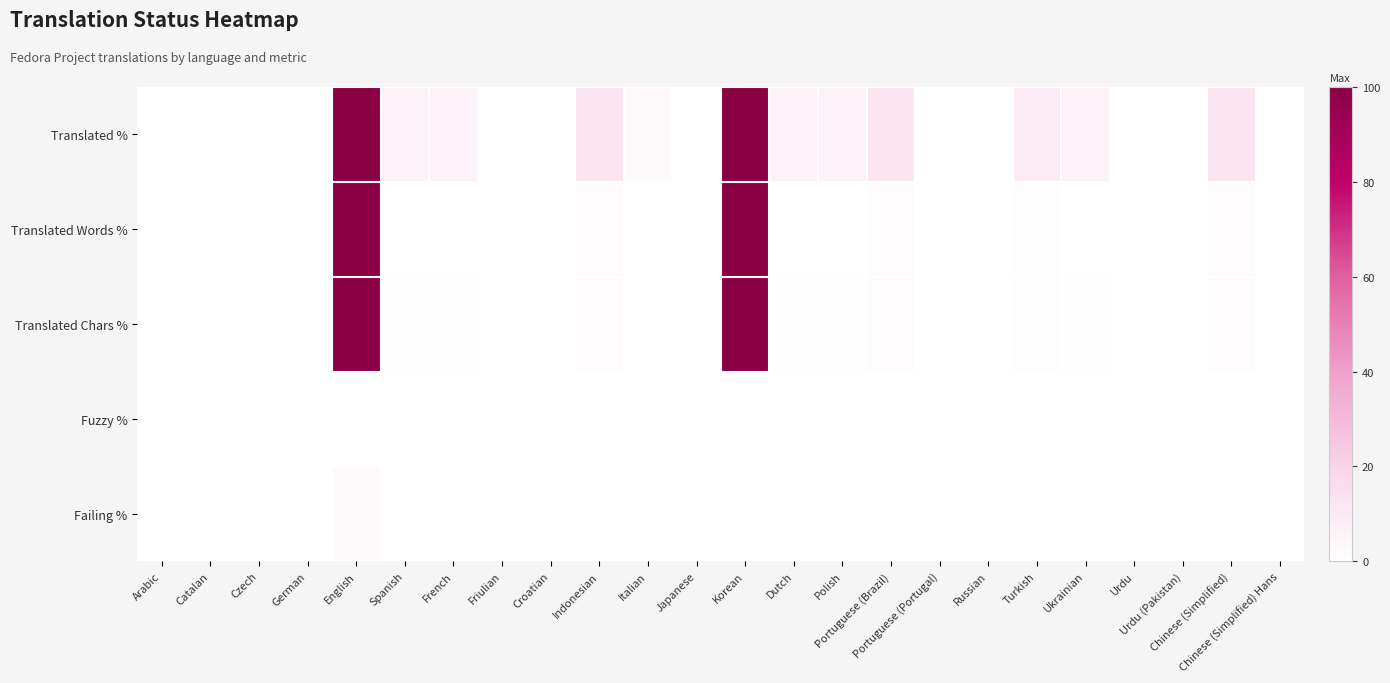

Reading right to left, what are all the values shown in this chart?

Translated %: Chinese (Simplified) Hans=0.0	Chinese (Simplified)=12.5	Urdu (Pakistan)=0.0	Urdu=0.0	Ukrainian=6.2	Turkish=9.3	Russian=0.0	Portuguese (Portugal)=0.0	Portuguese (Brazil)=12.5	Polish=6.2	Dutch=6.2	Korean=100.0	Japanese=0.0	Italian=3.1	Indonesian=12.5	Croatian=0.0	Friulian=0.0	French=6.2	Spanish=6.2	English=100.0	German=0.0	Czech=0.0	Catalan=0.0	Arabic=0.0
Translated Words %: Chinese (Simplified) Hans=0.0	Chinese (Simplified)=1.6	Urdu (Pakistan)=0.0	Urdu=0.0	Ukrainian=0.3	Turkish=1.0	Russian=0.0	Portuguese (Portugal)=0.0	Portuguese (Brazil)=1.6	Polish=0.3	Dutch=0.3	Korean=100.0	Japanese=0.0	Italian=0.1	Indonesian=1.6	Croatian=0.0	Friulian=0.0	French=0.3	Spanish=0.3	English=100.0	German=0.0	Czech=0.0	Catalan=0.0	Arabic=0.0
Translated Chars %: Chinese (Simplified) Hans=0.0	Chinese (Simplified)=1.6	Urdu (Pakistan)=0.0	Urdu=0.0	Ukrainian=0.4	Turkish=0.9	Russian=0.0	Portuguese (Portugal)=0.0	Portuguese (Brazil)=1.6	Polish=0.4	Dutch=0.4	Korean=100.0	Japanese=0.0	Italian=0.1	Indonesian=1.6	Croatian=0.0	Friulian=0.0	French=0.4	Spanish=0.4	English=100.0	German=0.0	Czech=0.0	Catalan=0.0	Arabic=0.0
Fuzzy %: Chinese (Simplified) Hans=0.0	Chinese (Simplified)=0.0	Urdu (Pakistan)=0.0	Urdu=0.0	Ukrainian=0.0	Turkish=0.0	Russian=0.0	Portuguese (Portugal)=0.0	Portuguese (Brazil)=0.0	Polish=0.0	Dutch=0.0	Korean=0.0	Japanese=0.0	Italian=0.0	Indonesian=0.0	Croatian=0.0	Friulian=0.0	French=0.0	Spanish=0.0	English=0.0	German=0.0	Czech=0.0	Catalan=0.0	Arabic=0.0
Failing %: Chinese (Simplified) Hans=0.0	Chinese (Simplified)=0.0	Urdu (Pakistan)=0.0	Urdu=0.0	Ukrainian=0.0	Turkish=0.0	Russian=0.0	Portuguese (Portugal)=0.0	Portuguese (Brazil)=0.0	Polish=0.0	Dutch=0.0	Korean=0.0	Japanese=0.0	Italian=0.0	Indonesian=0.0	Croatian=0.0	Friulian=0.0	French=0.0	Spanish=0.0	English=3.1	German=0.0	Czech=0.0	Catalan=0.0	Arabic=0.0